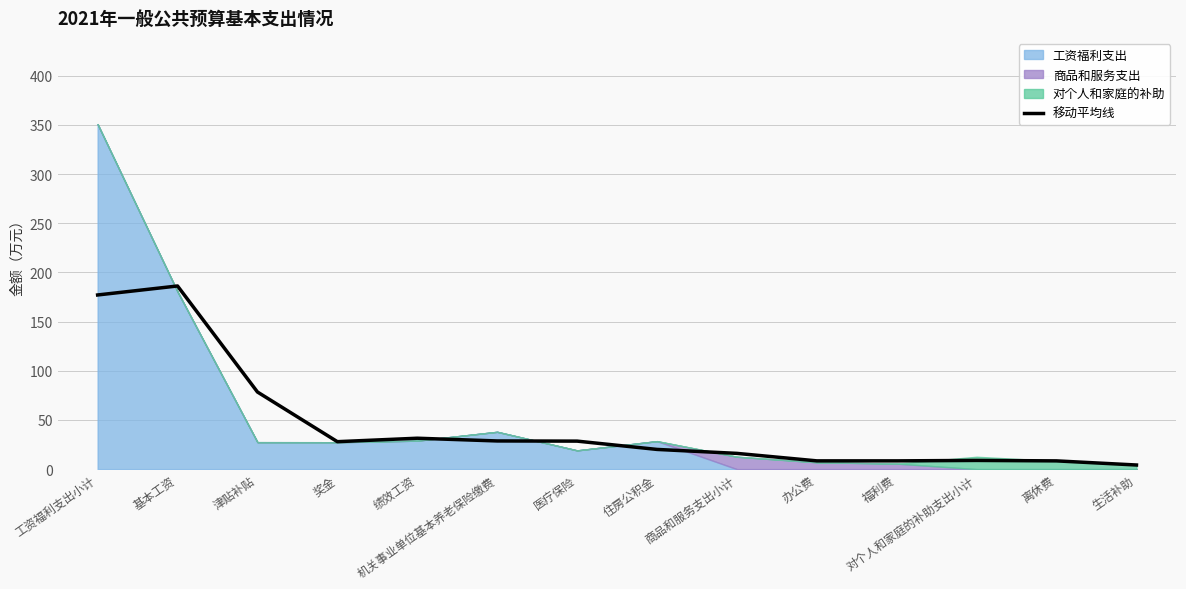

True or false: the data shows 39.4 at 奖金.

False